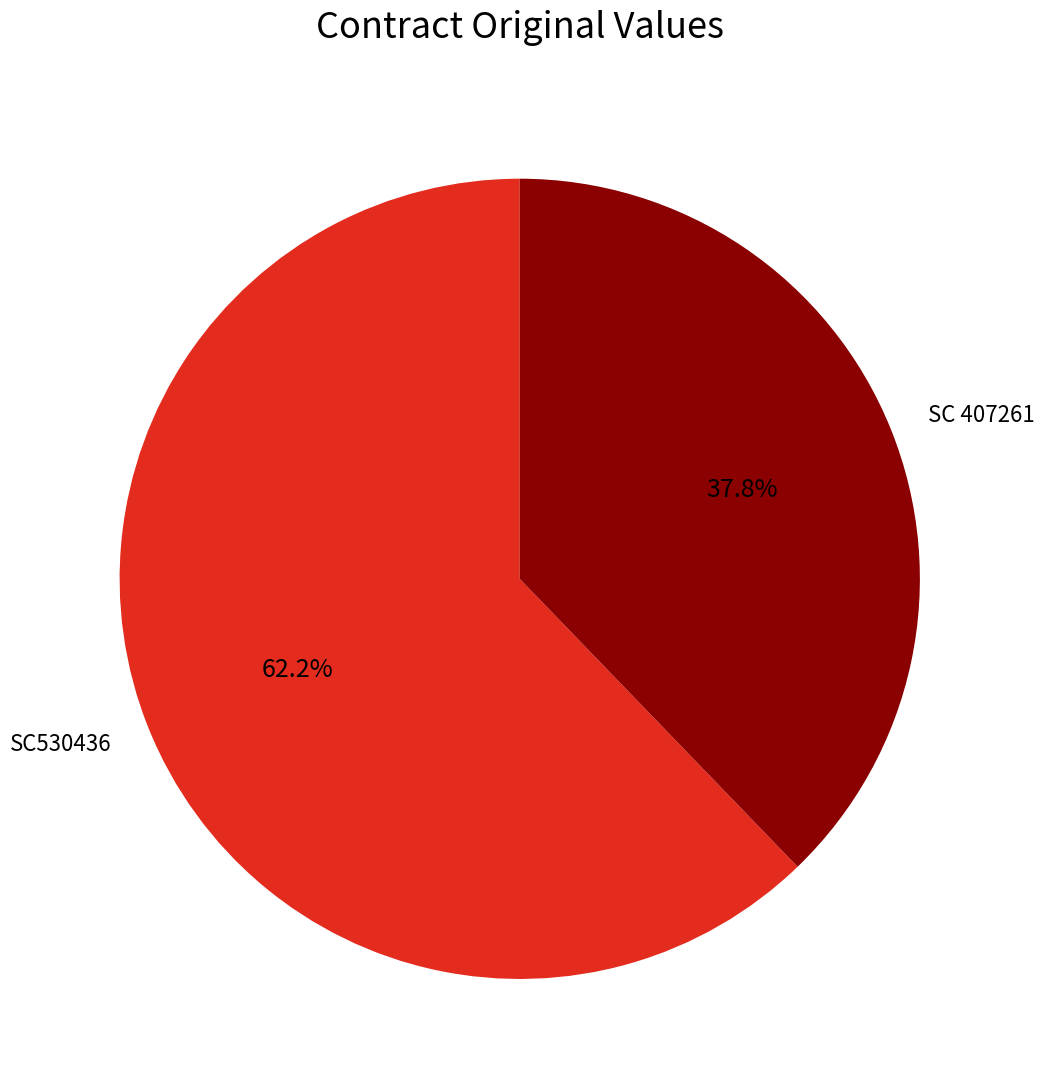

What percentage is the SC530436 slice, to the nearest percent?

62%